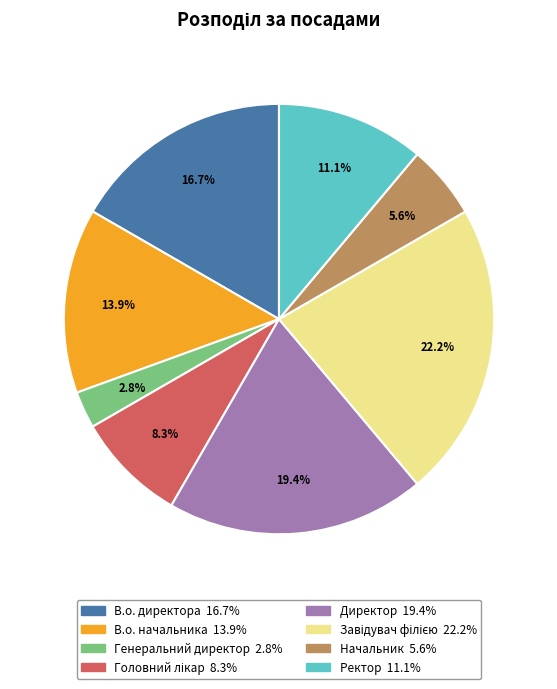

Is it true that Ректор is 11% of the pie?

True